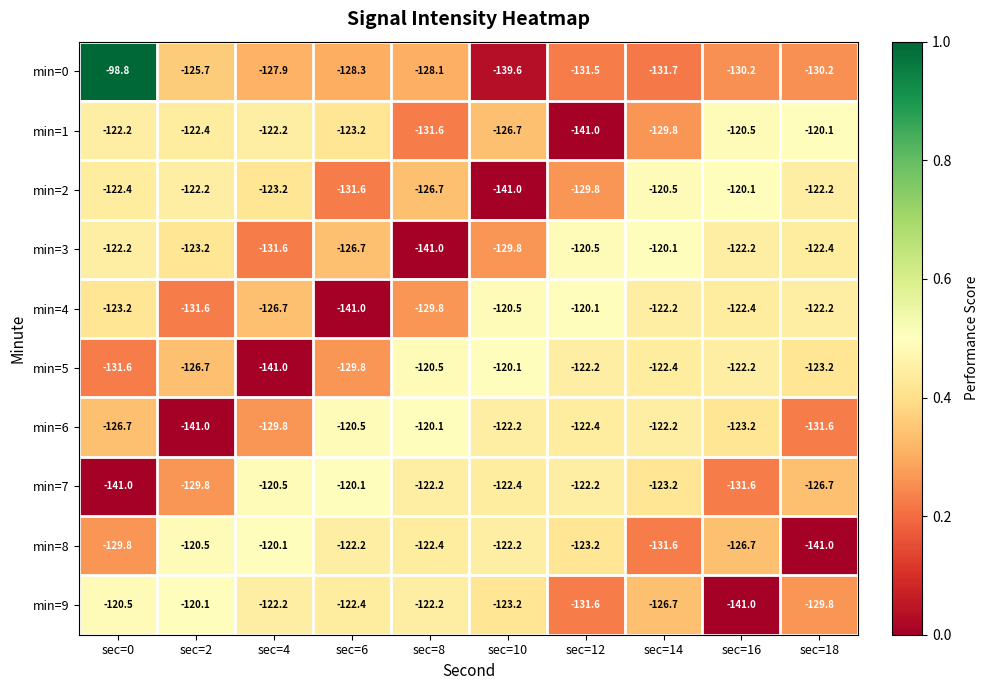

Which series has the largest range (max minus min)?

min=0